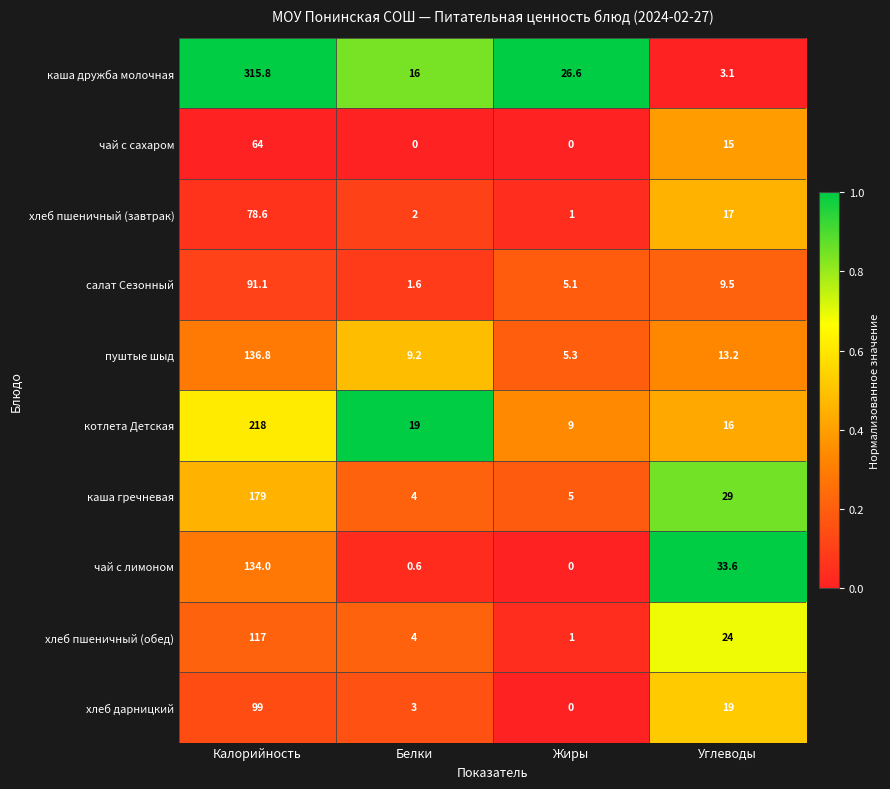

What is the difference between the maximum and minimum values in the пуштые шыд series?

131.5